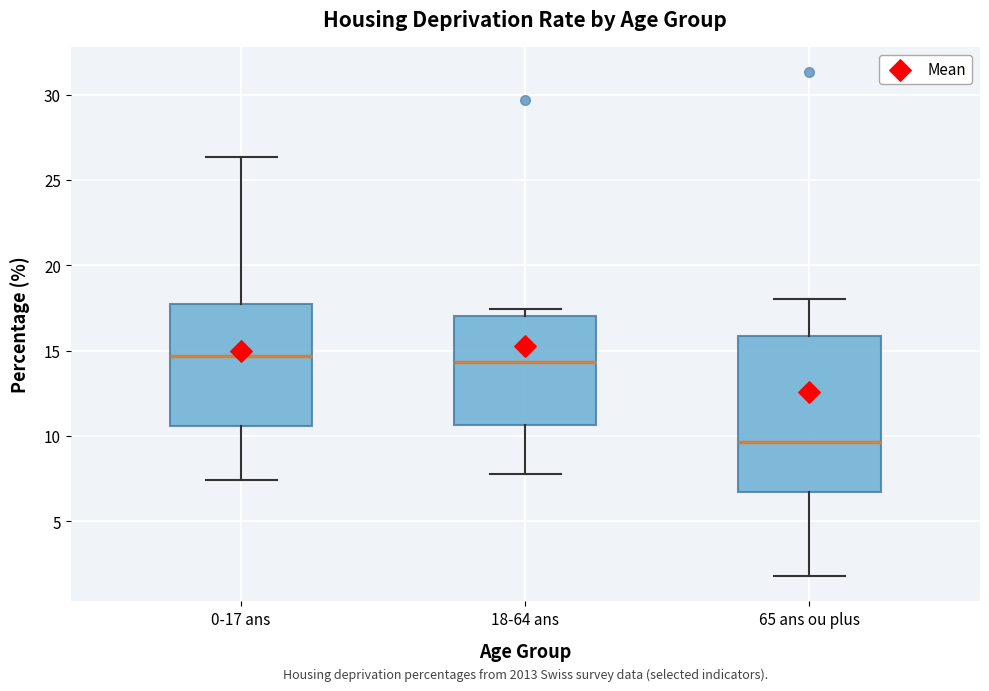

Which box is the tallest, from its lower edge to its upper edge?

65 ans ou plus